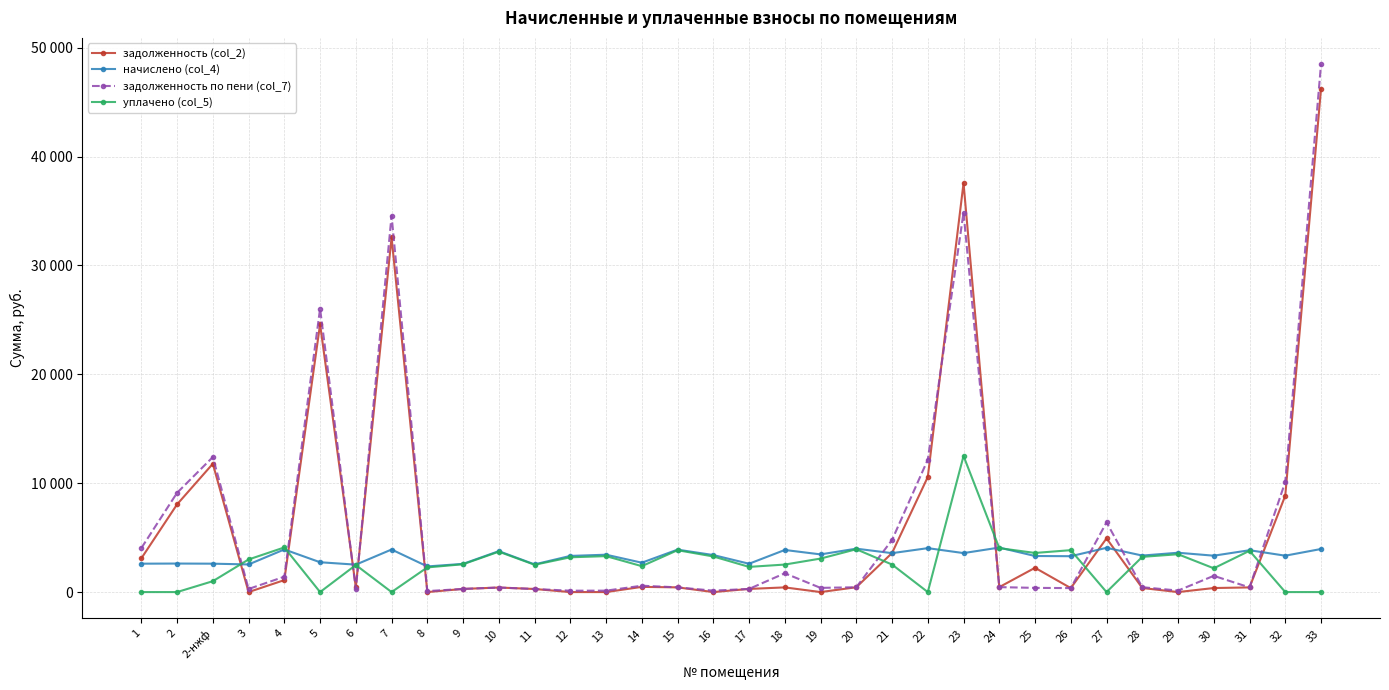

Is this an area chart (filled region under the line)?

No